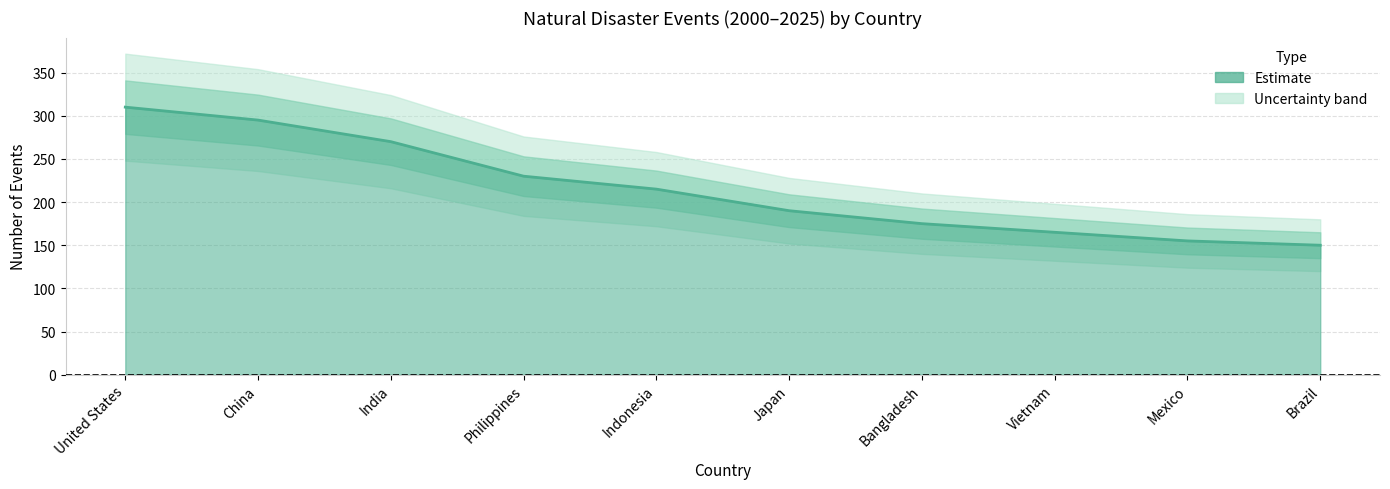

What is the label of the 9th point from the right?

China